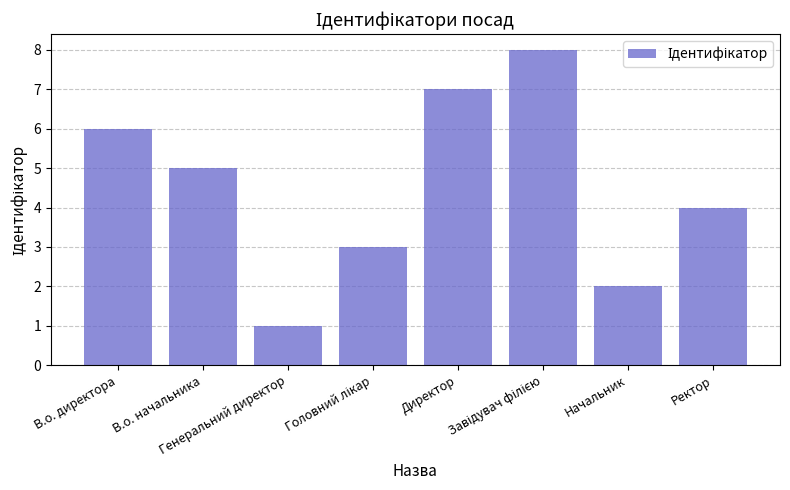

What is the difference between the second highest and second lowest values?

5